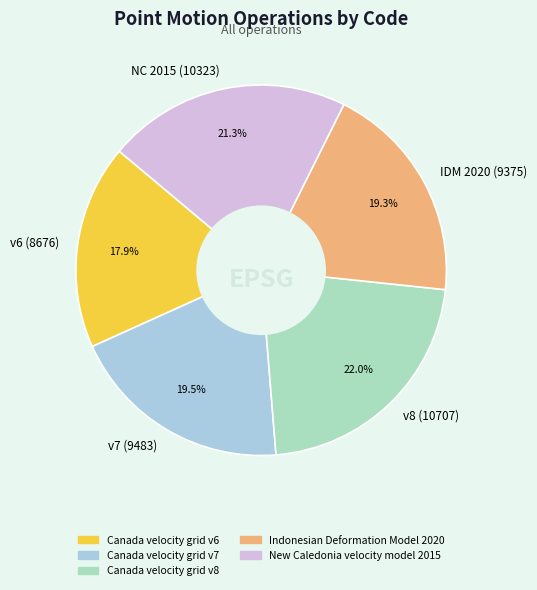

Which has a higher value, v6 (8676) or IDM 2020 (9375)?

IDM 2020 (9375)